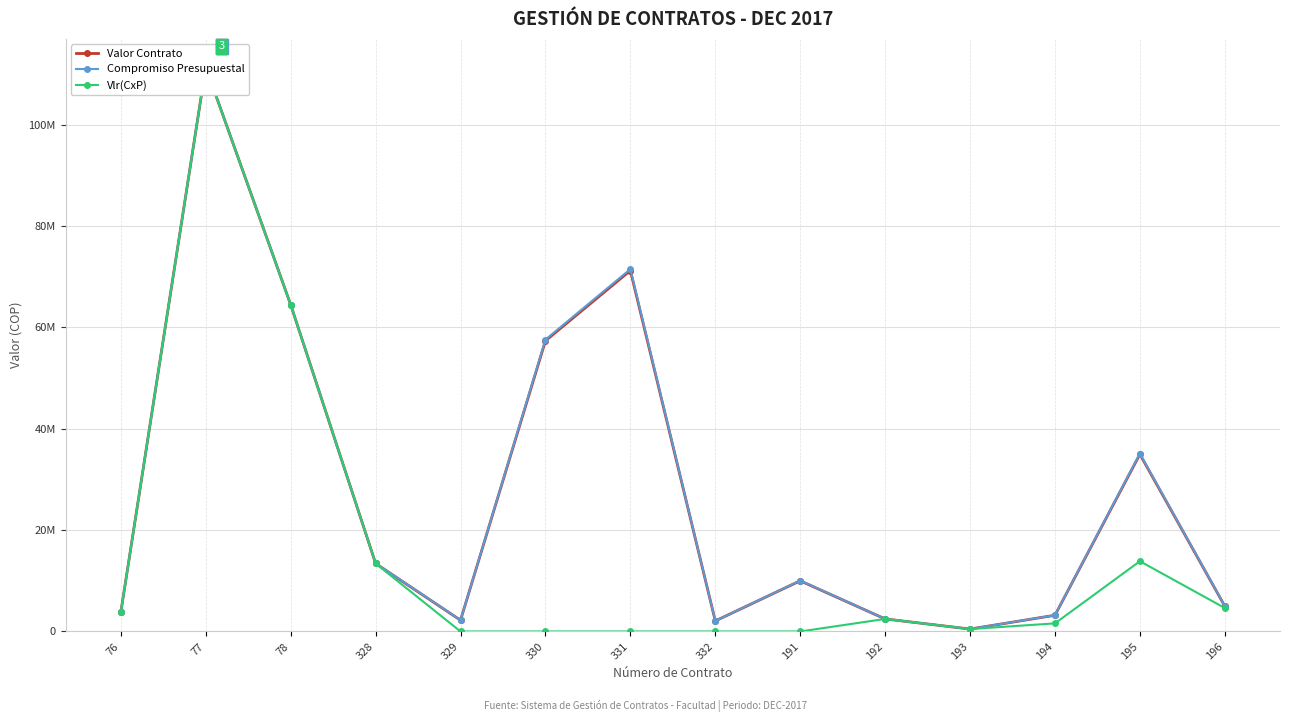

Between 328 and 194, which series saw the biggest shift?

Vlr(CxP)